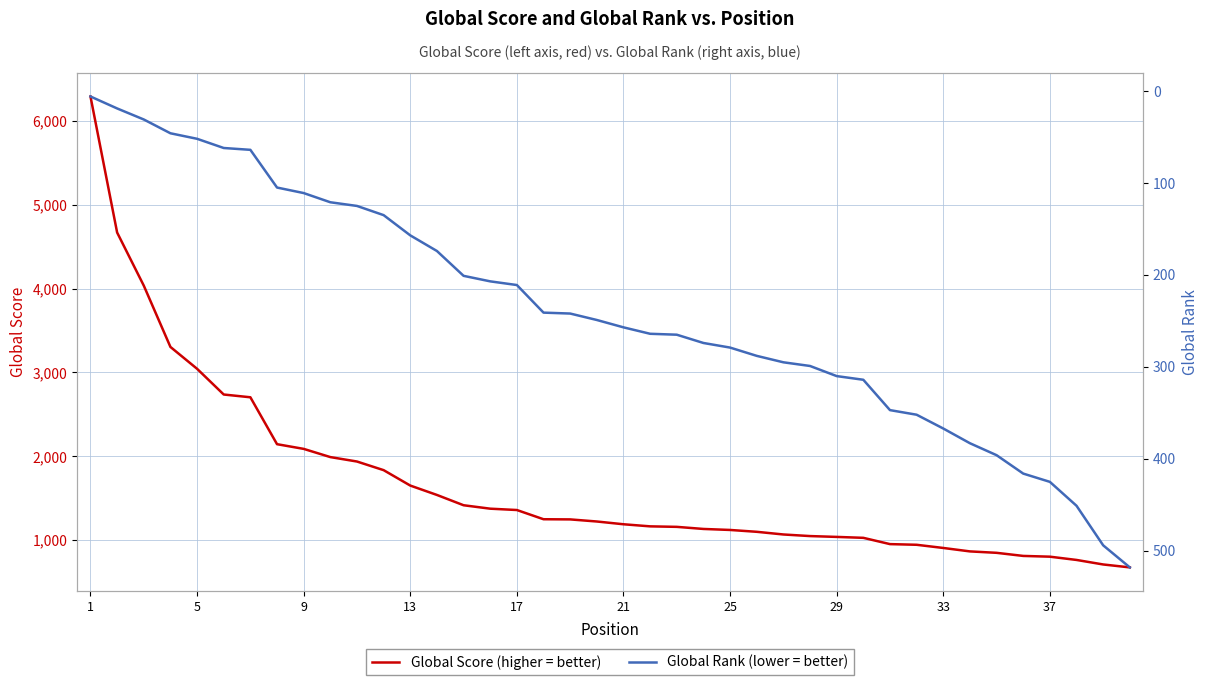

Reading right to left, extract all data points from this chart.

Global Score: 673	708	762	801	810	847	864	905	943	951	1026	1037	1047	1066	1098	1120	1132	1157	1163	1188	1221	1246	1248	1358	1374	1415	1538	1650	1834	1937	1990	2088	2144	2704	2737	3044	3305	4037	4671	6295
Global Rank: 518	494	451	425	416	396	383	367	352	347	314	310	299	295	288	279	274	265	264	257	249	242	241	211	207	201	174	157	135	125	121	111	105	64	62	52	46	31	19	6